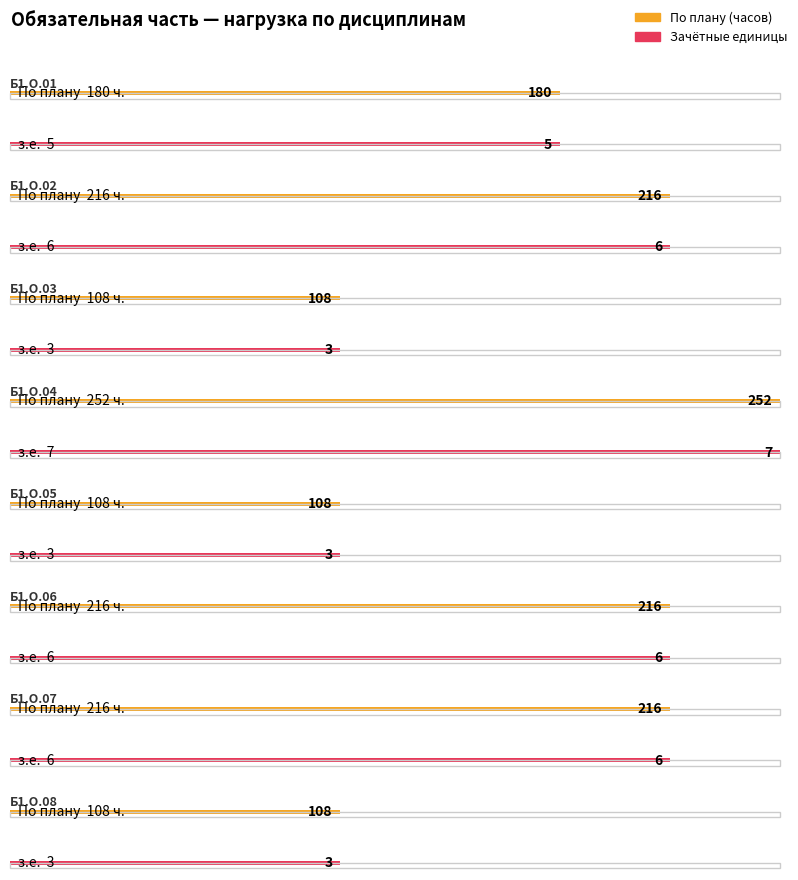

Which category has the lowest value across all series?

Б1.О.03